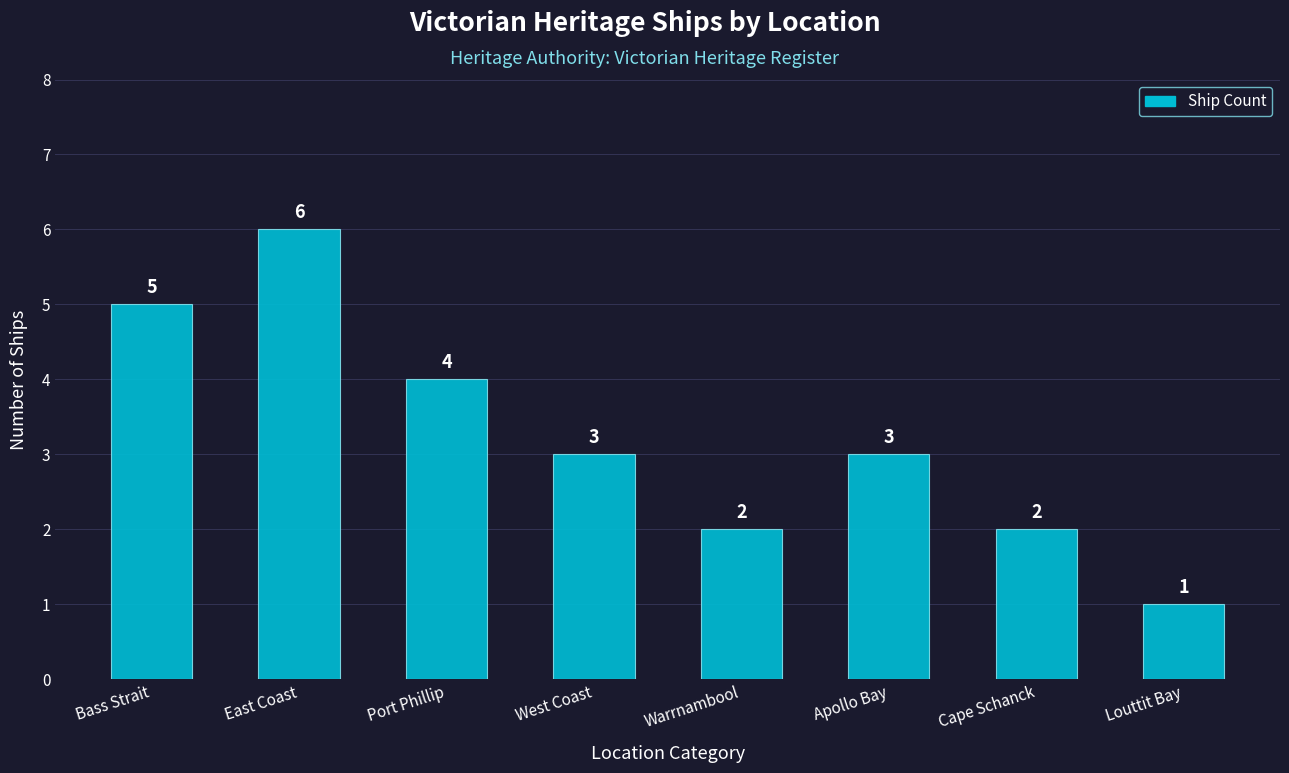

At which category does the chart reach its minimum across all series?

Louttit Bay